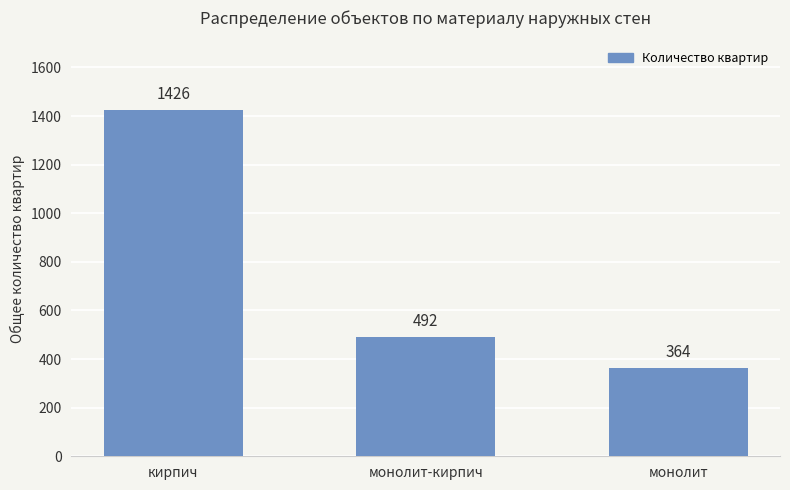

At which label is the value closest to 895?

монолит-кирпич